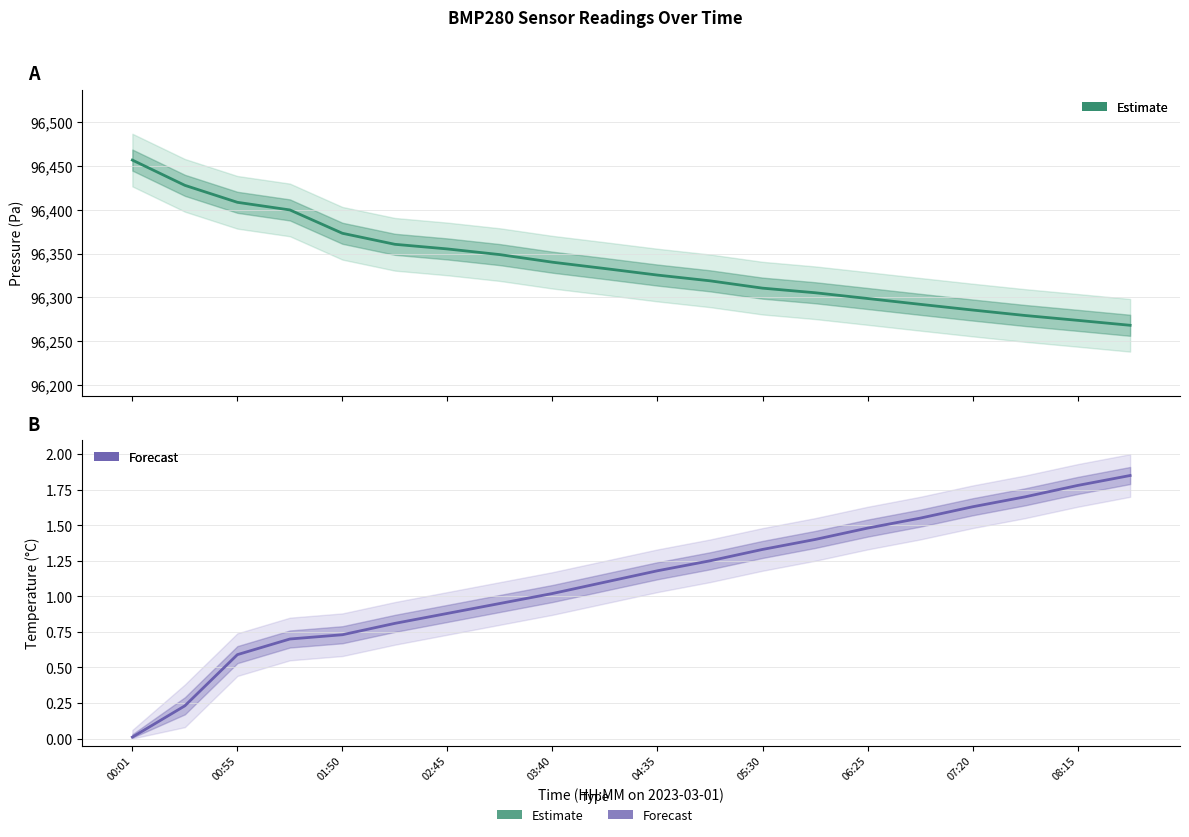

At 05:30, list the series in order from smallest to largest.

Forecast (temperature), Estimate (pressure)